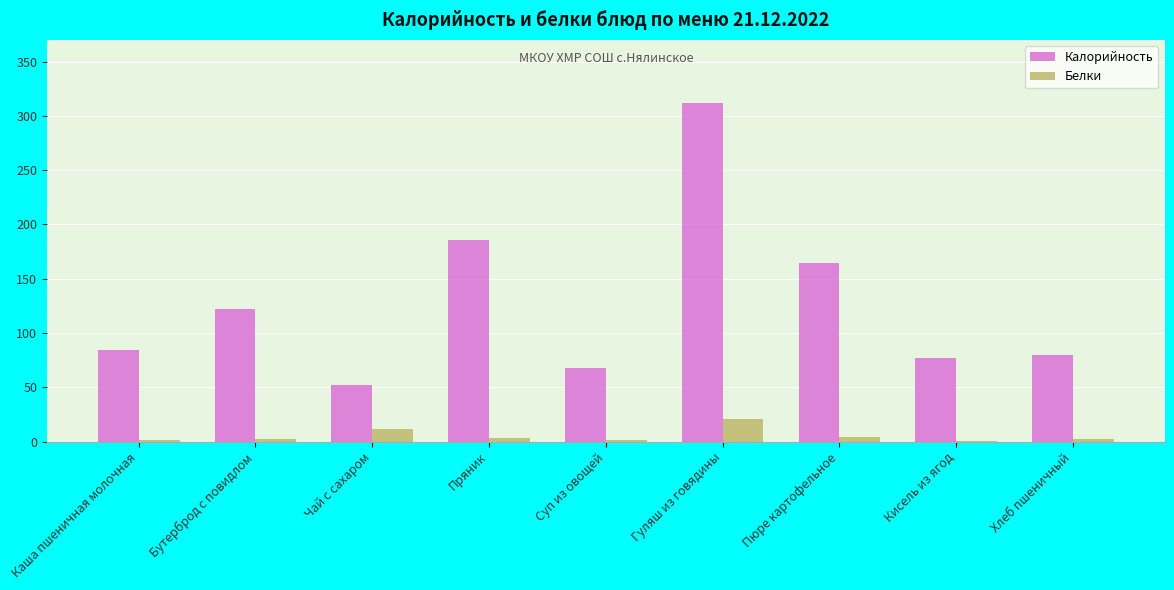

Is the value of Белки at Суп из овощей greater than the value of Калорийность at Пюре картофельное?

No